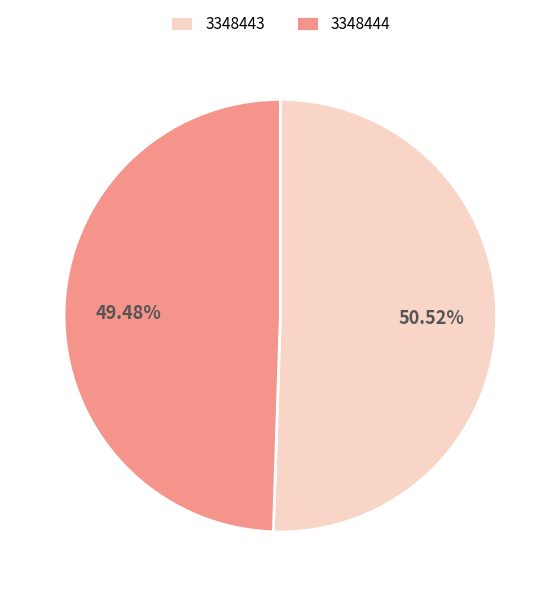

True or false: 3348443 accounts for 51% of the total.

True